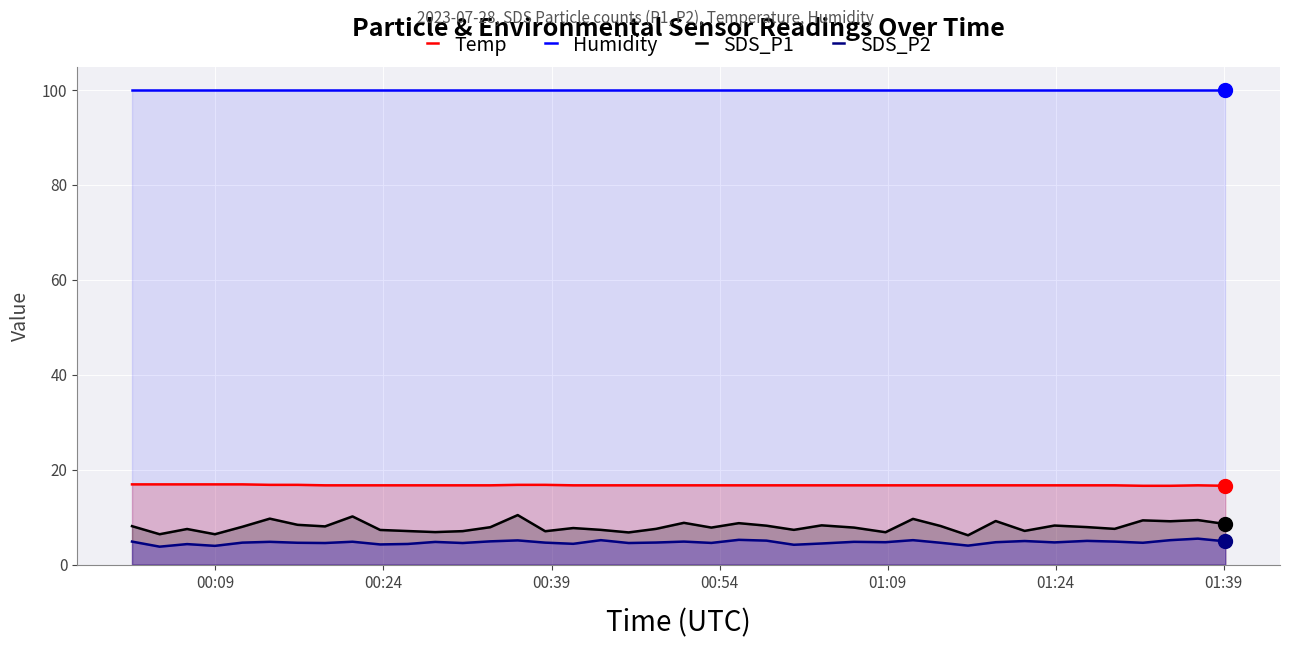

What is the difference between the second highest and minimum values in the SDS_P2 series?

1.4